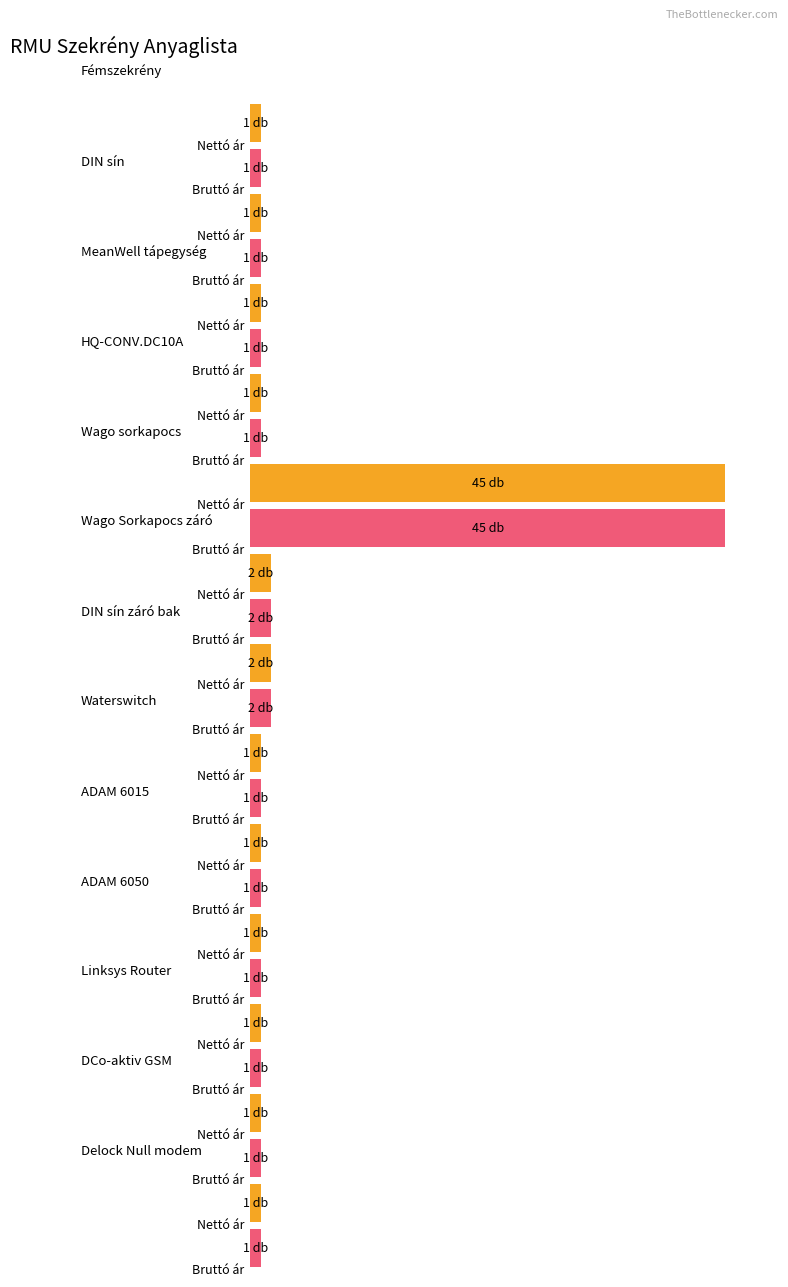

Count the number of data series in this chart.

2